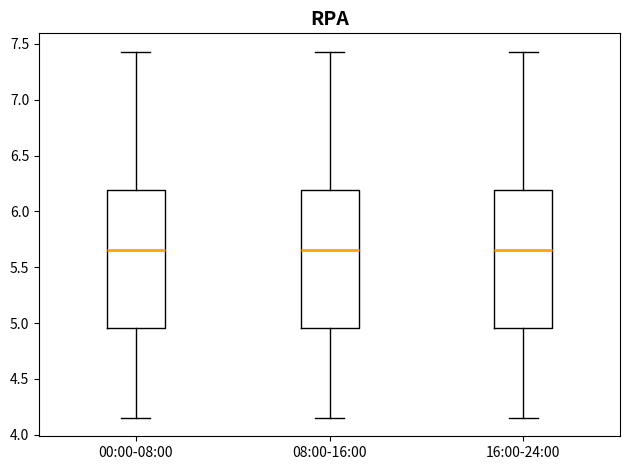

Where does the upper whisker of the box for 16:00-24:00 end on the y-axis? The values are not printed on the chart, so give them approximately, as read against the axis.

7.45